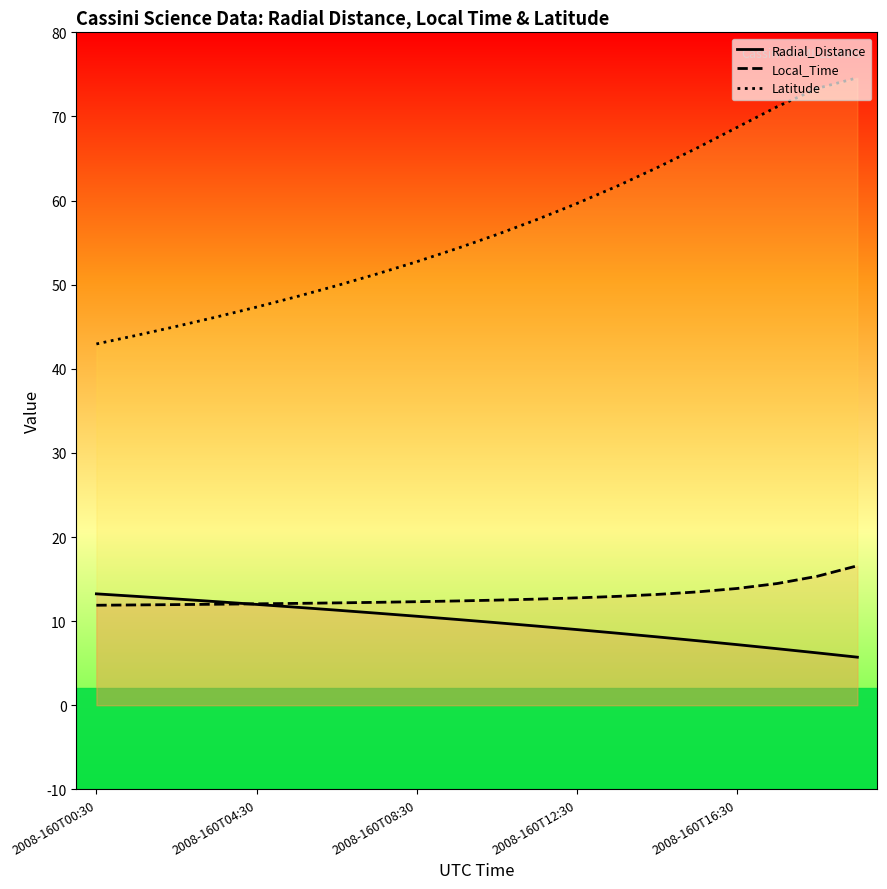

True or false: Local_Time and Latitude cross at least once.

False